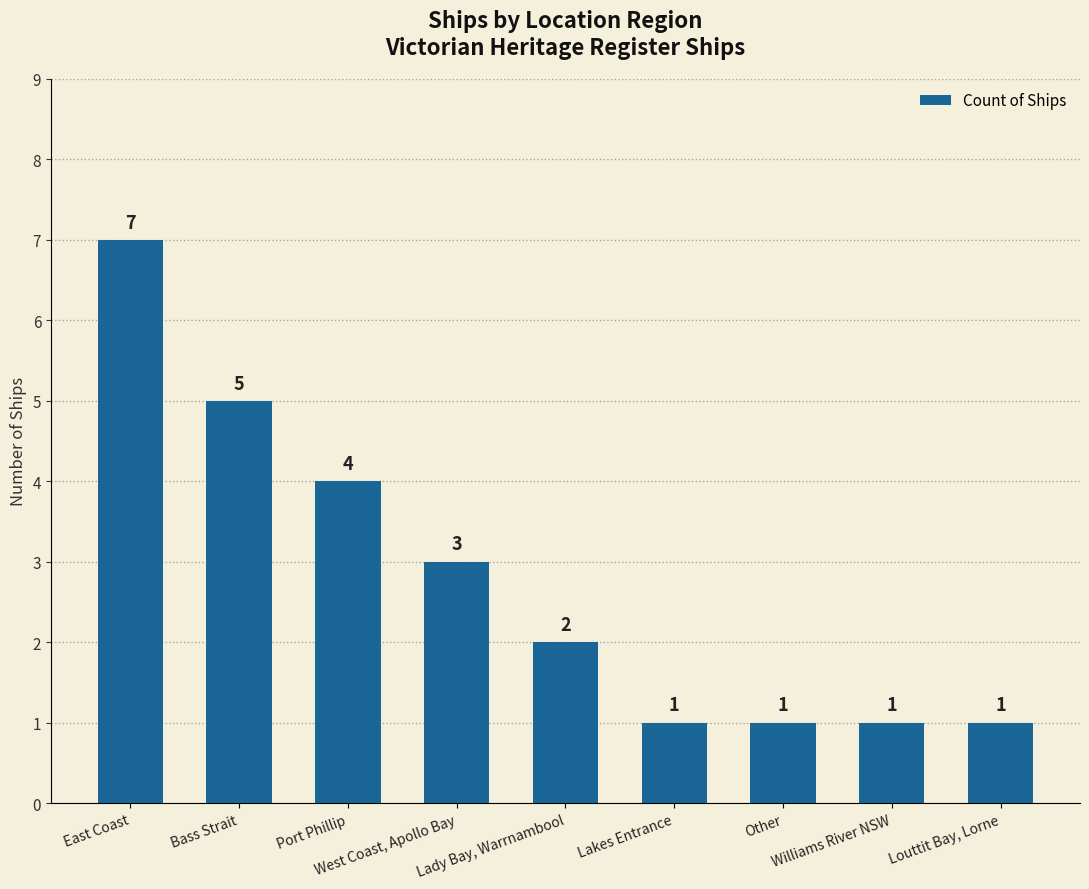

What is the value of the 1st bar from the left?

7